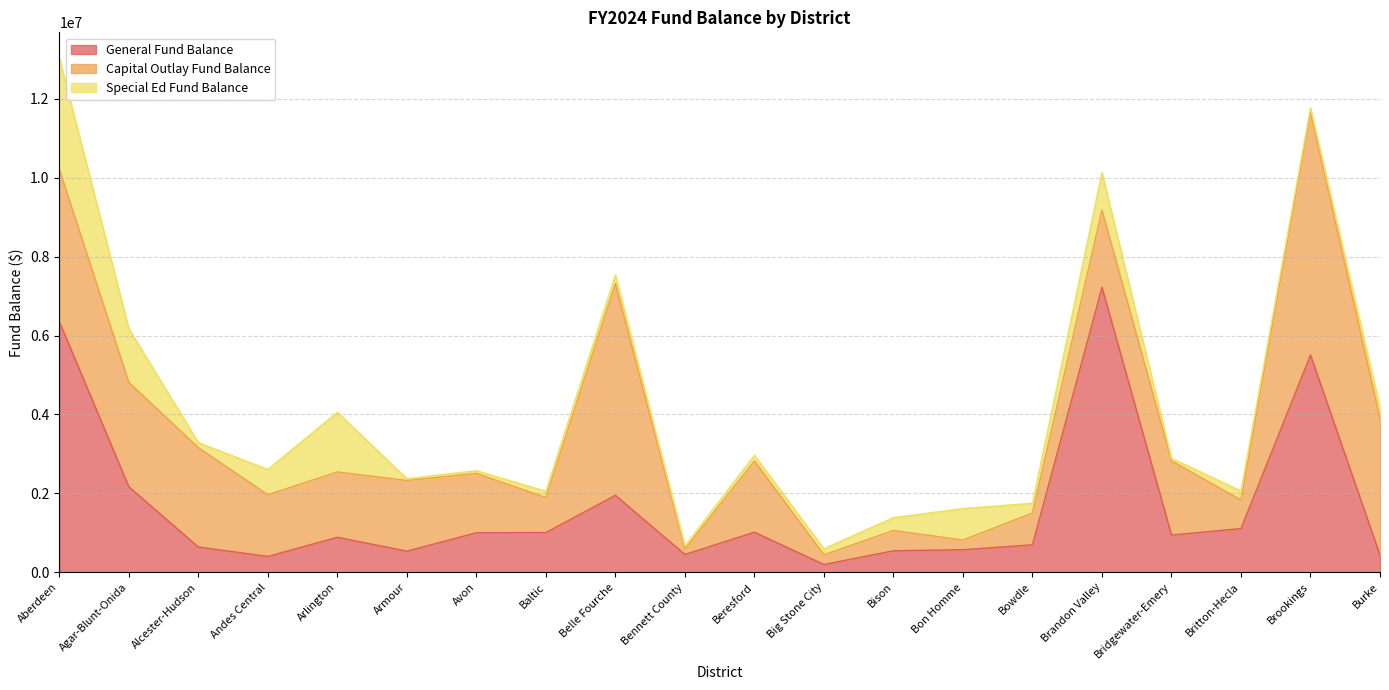

Which series changed the most between Belle Fourche and Britton-Hecla?

Capital Outlay Fund Balance